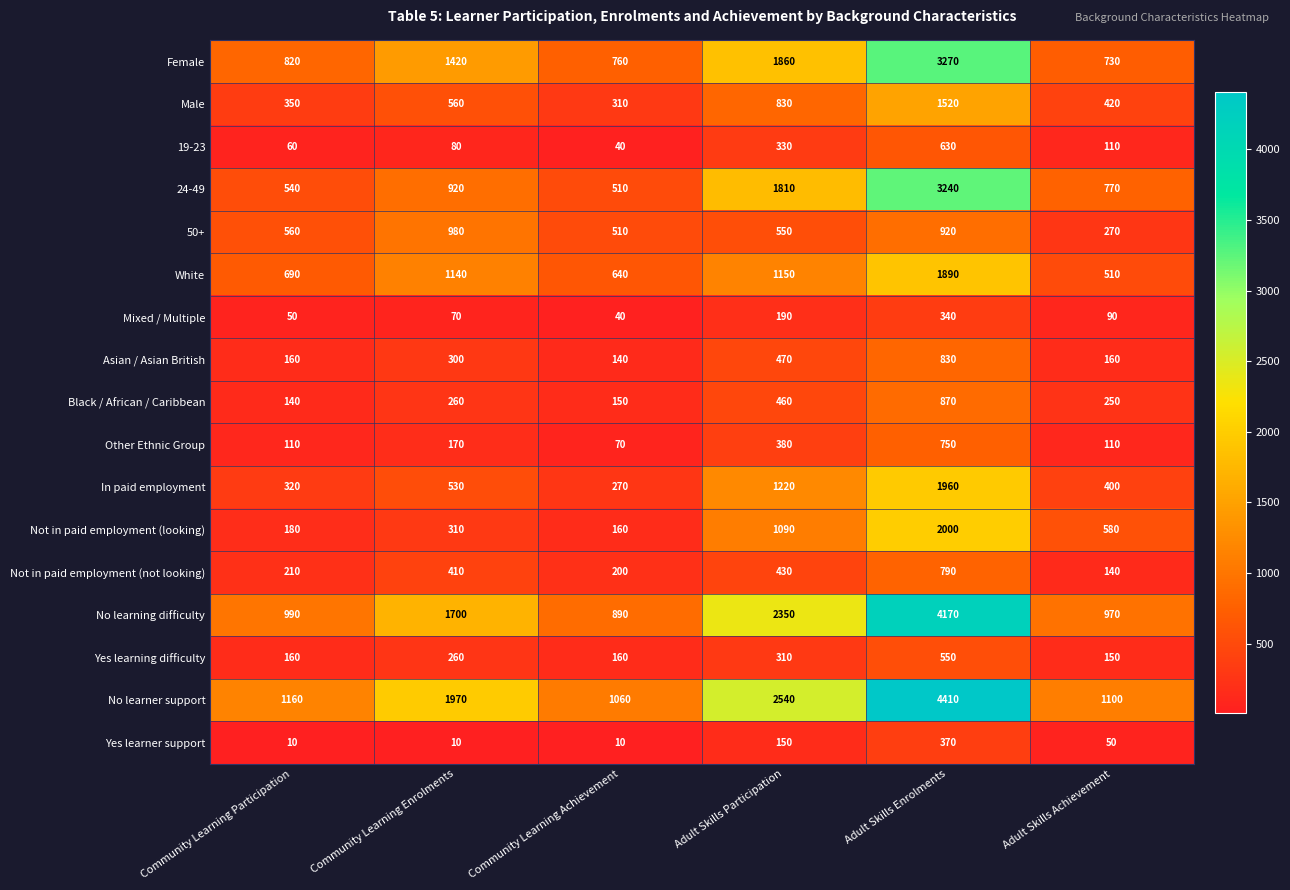

What is the sum of the 24-49 values at Community Learning Achievement and Adult Skills Enrolments?

3750